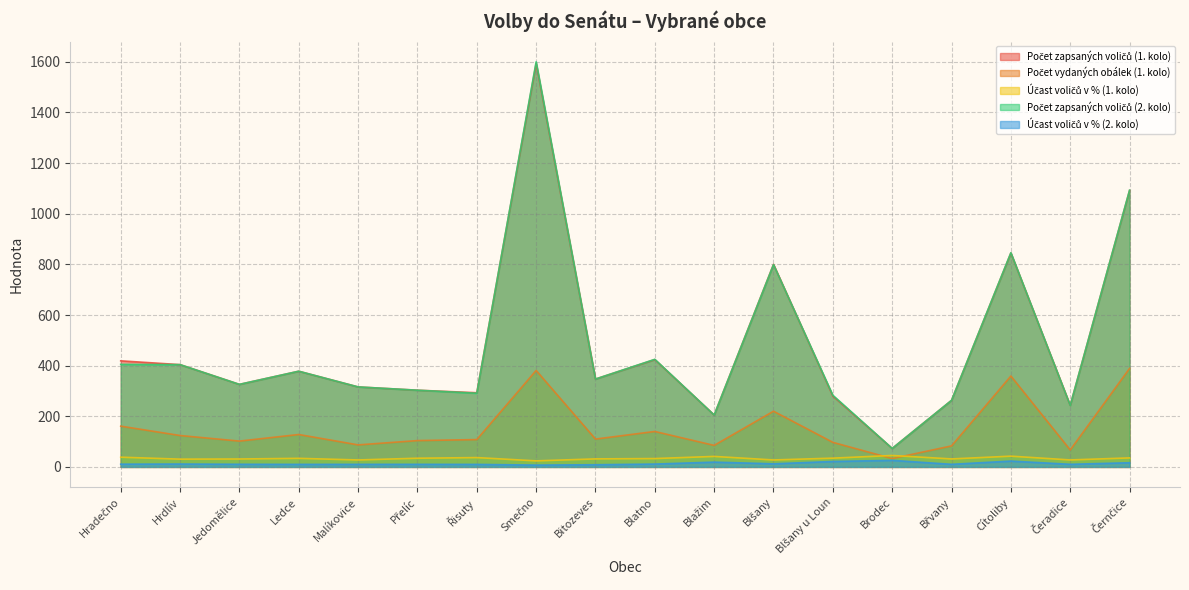

At which label does Počet zapsaných voličů (2. kolo) reach its minimum?

Brodec